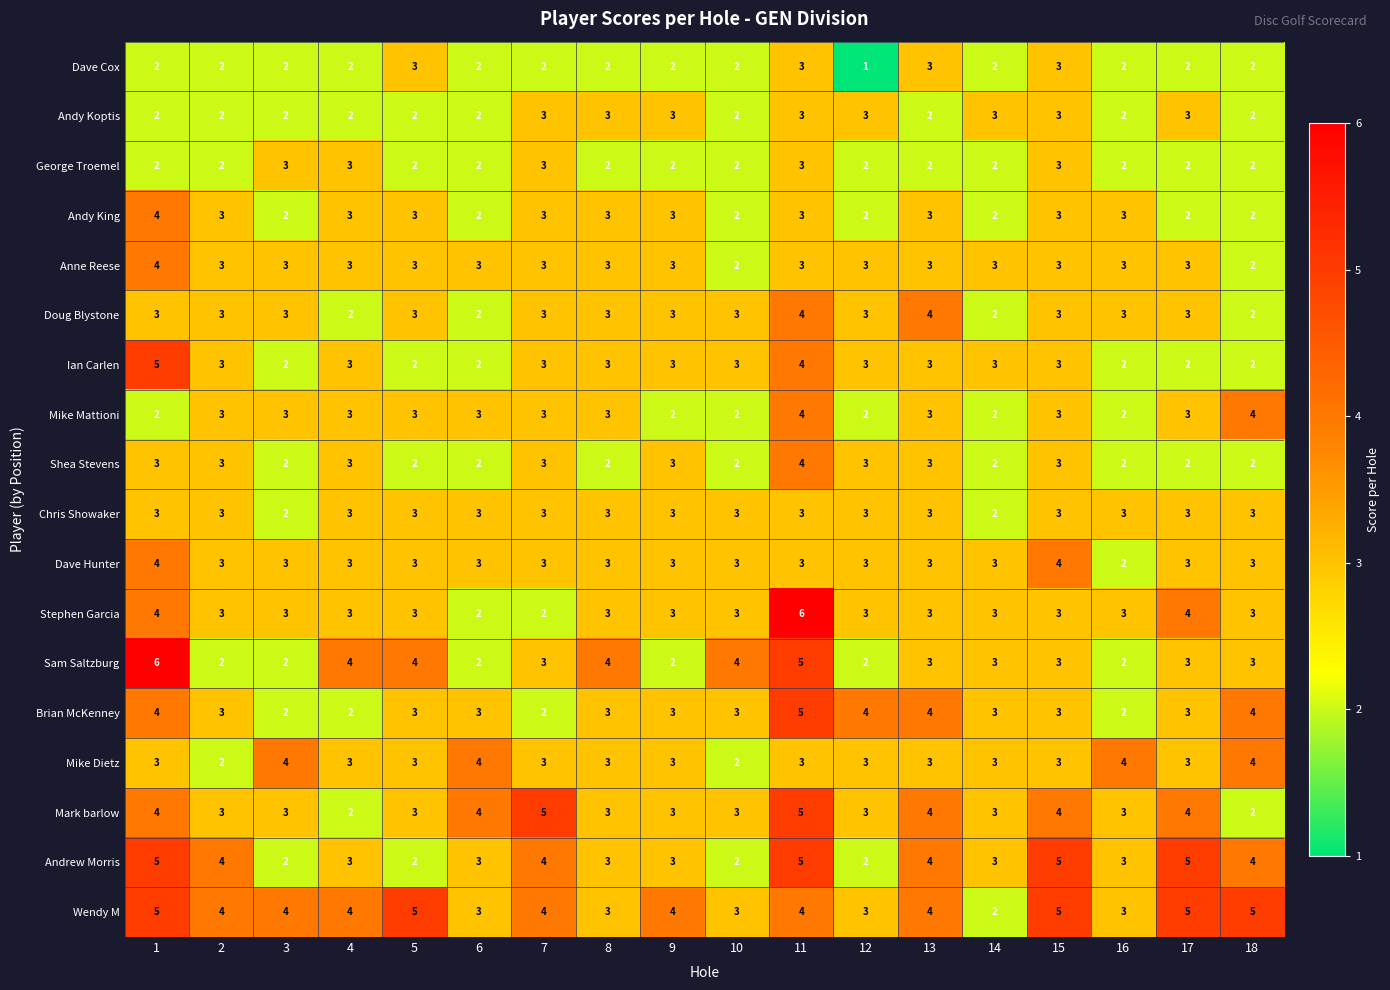

What is the maximum value shown in the chart?

6